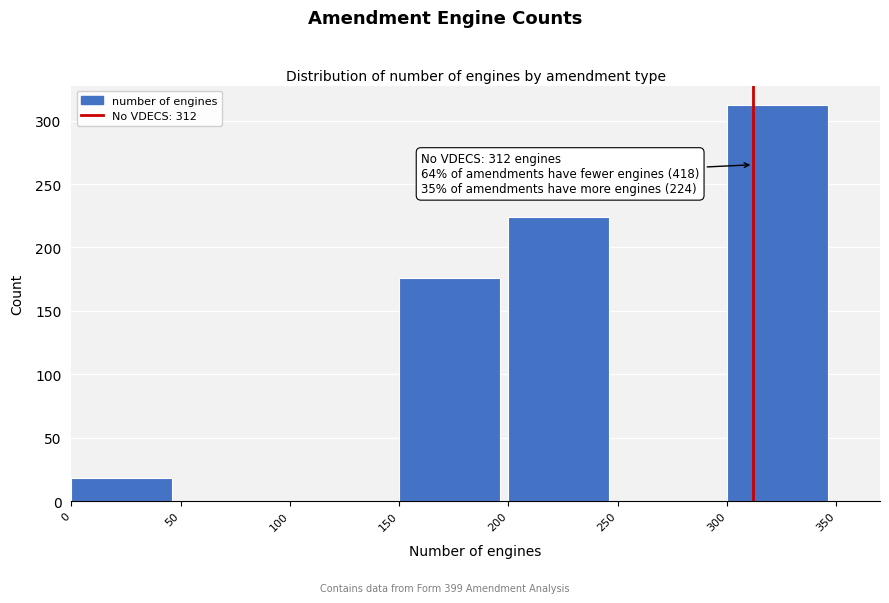

Reading right to left, extract all data points from this chart.

300=312	250=0	200=224	150=176	100=0	50=0	0=18